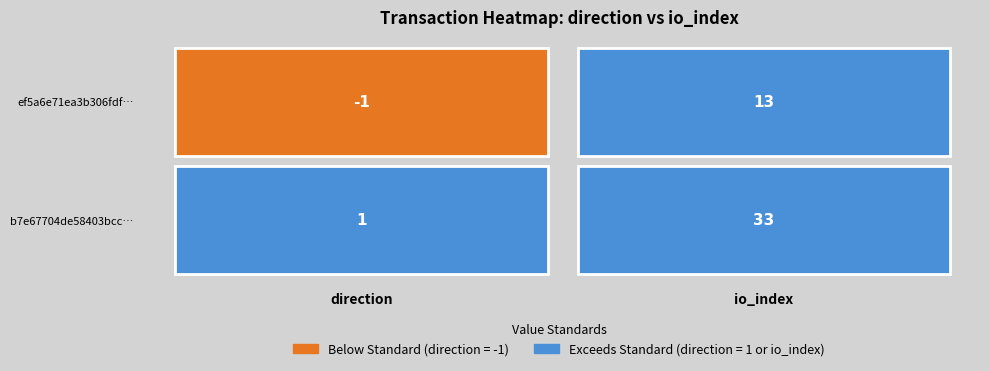

True or false: ef5a6e71ea3b306fdf89ee512f274906fcf1b66 has a value of -2 at 0.

False